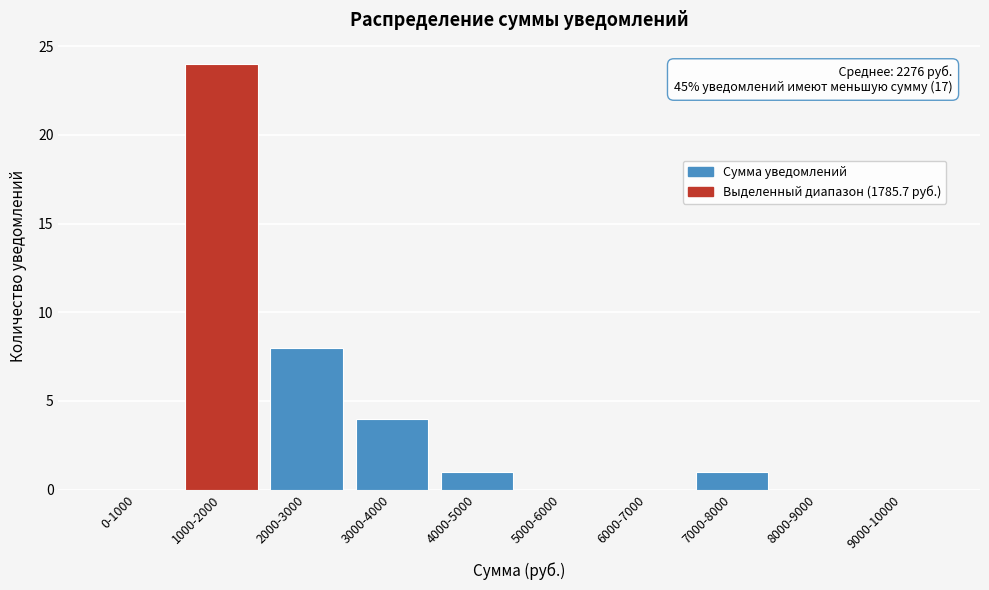

Reading right to left, what are all the values shown in this chart?

9000-10000=0	8000-9000=0	7000-8000=1	6000-7000=0	5000-6000=0	4000-5000=1	3000-4000=4	2000-3000=8	1000-2000=24	0-1000=0